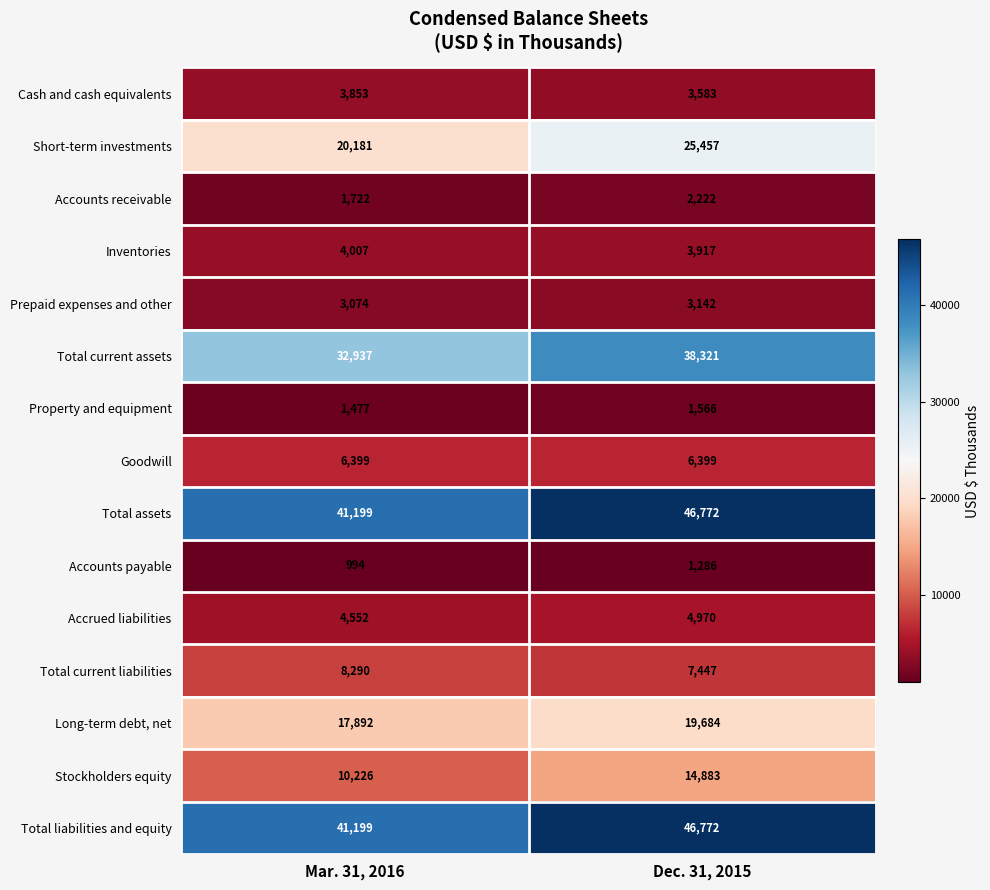

What is the sum of the Short-term investments values at Mar. 31, 2016 and Dec. 31, 2015?

45638